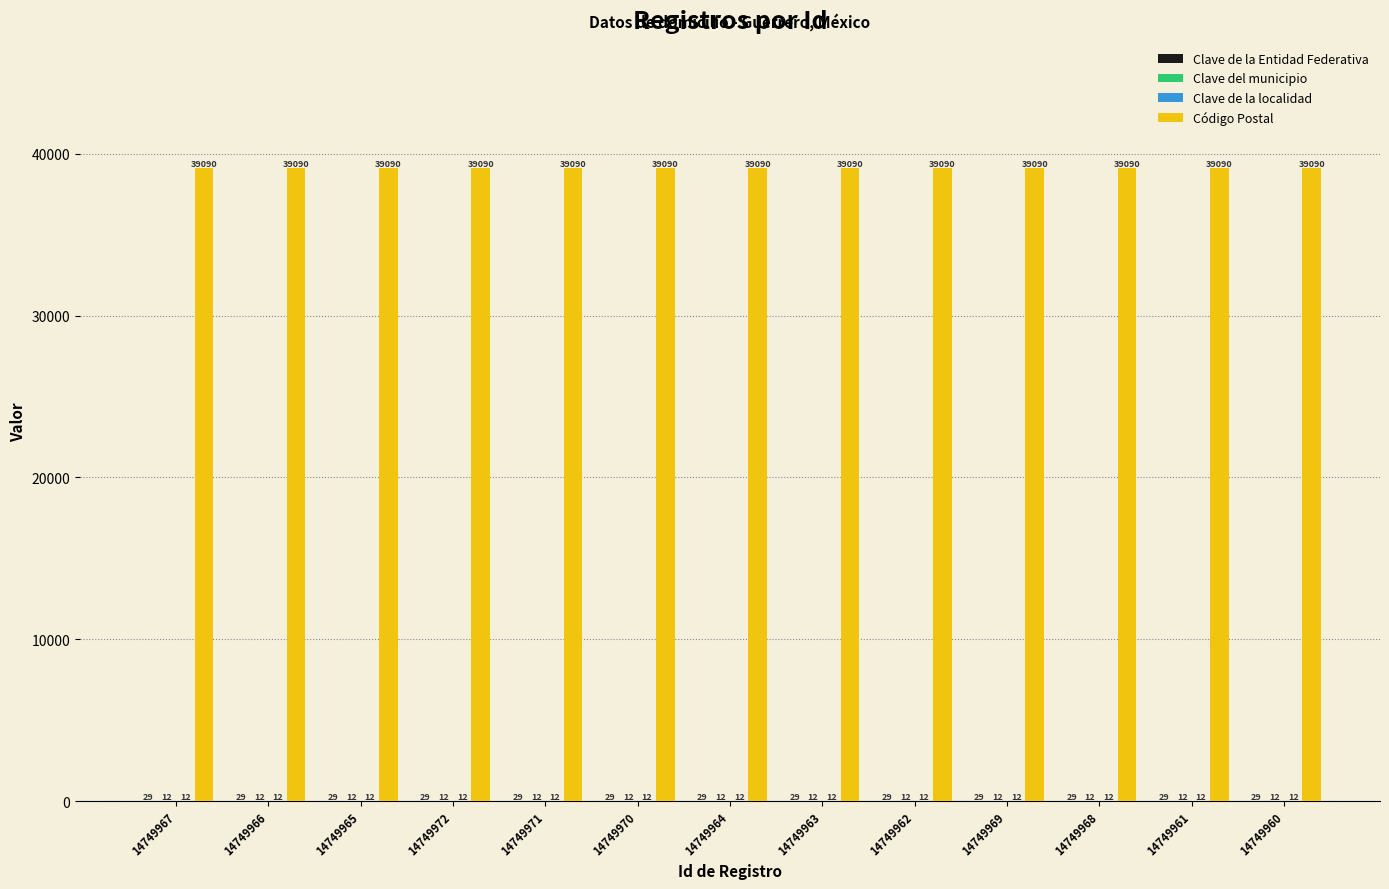

Which series has the largest total across all categories?

Código Postal